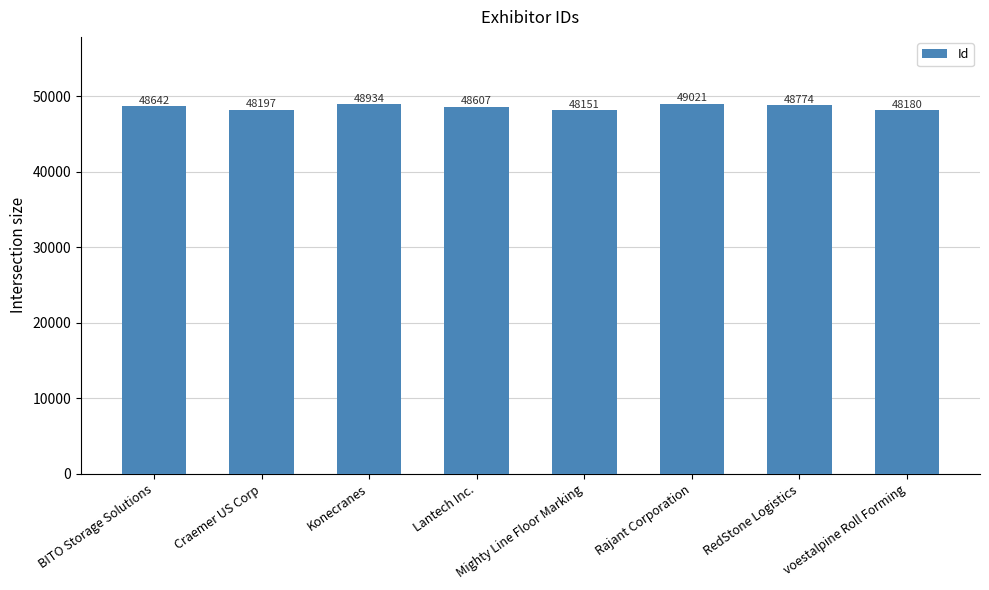

What position from the right is BITO Storage Solutions?

8